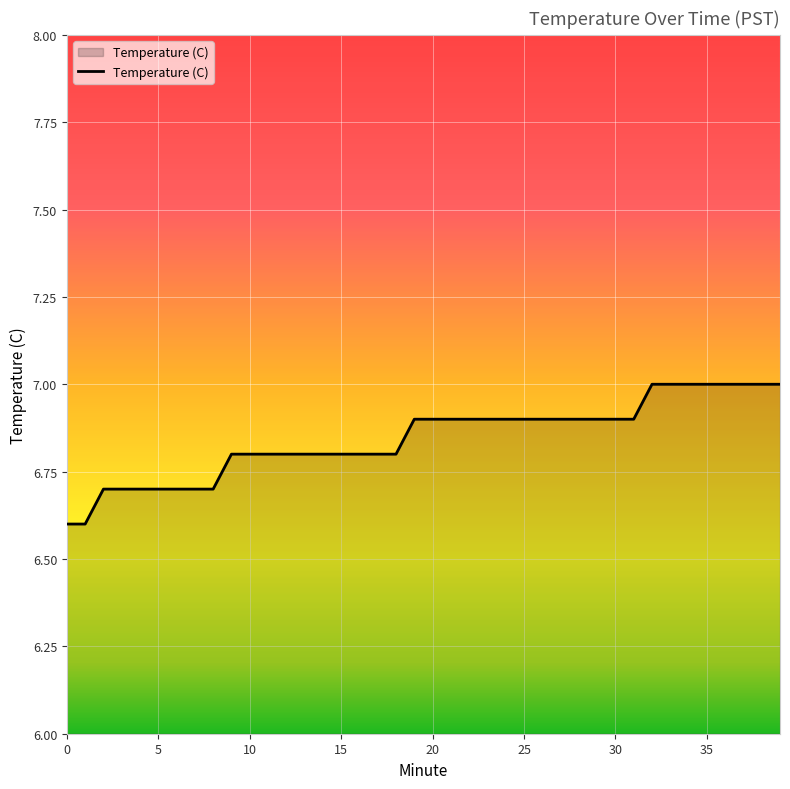

What is the greatest value displayed?

7.0